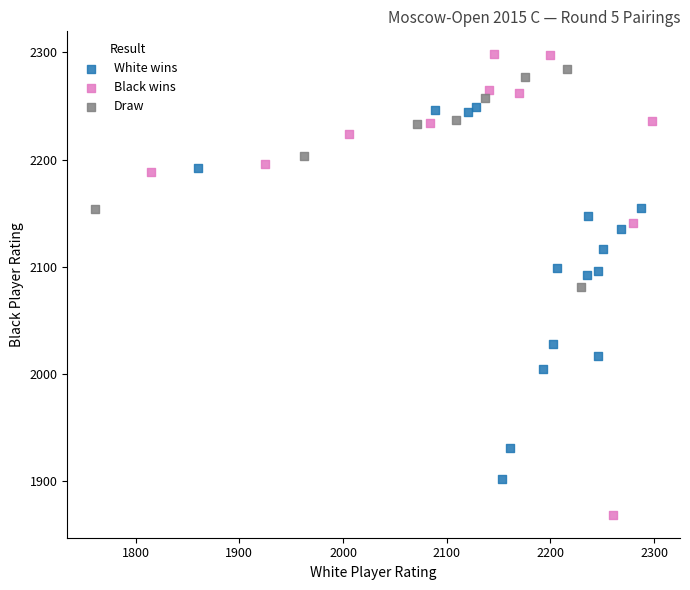

Which series has the widest spread of Y values?

Black wins